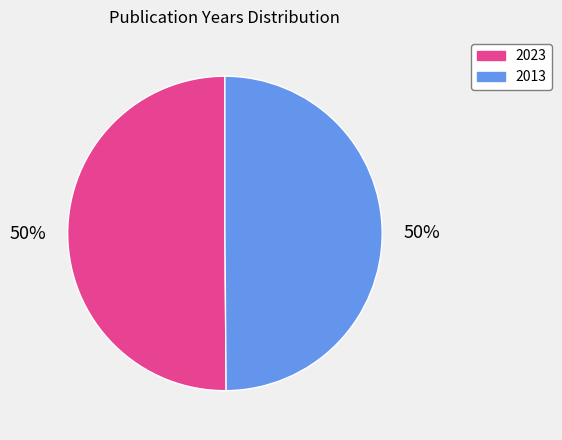

The 2013 slice represents 56% of the pie. True or false?

False